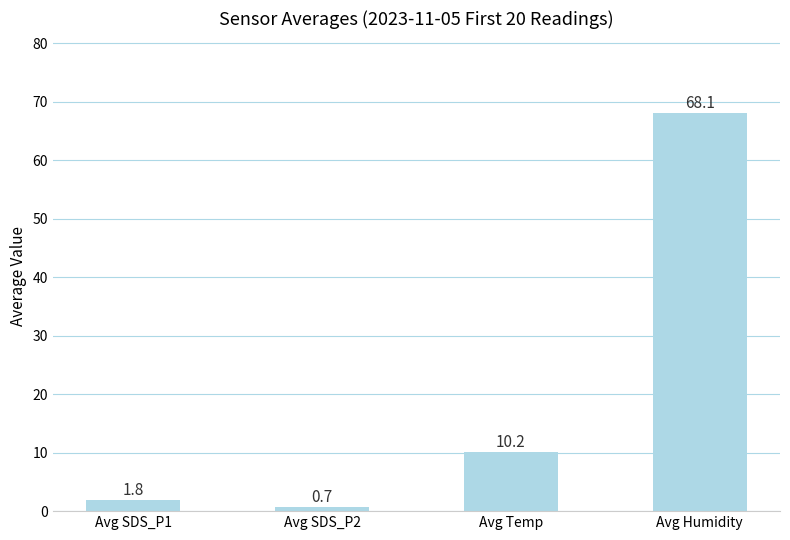

What is the value of the 4th bar from the left?

68.1